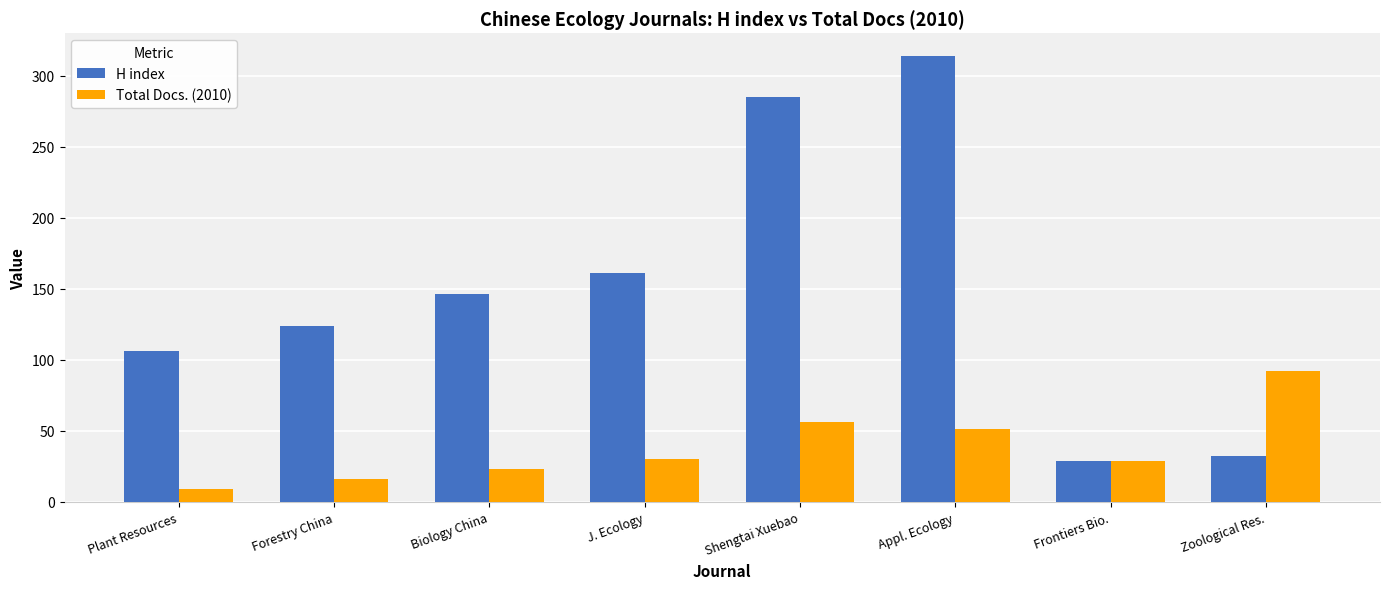

Is the value of H index at Biology China greater than the value of Total Docs. (2010) at Forestry China?

Yes